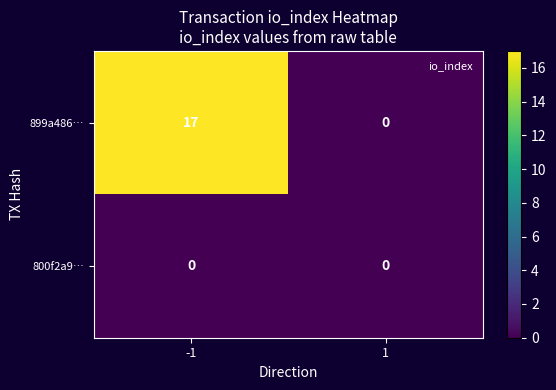

Between -1 and 1, which series saw the biggest shift?

899a486…